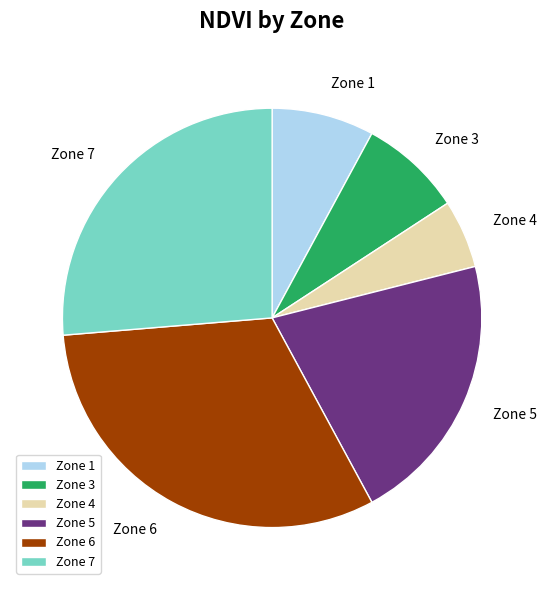

Which category has the biggest portion of the pie?

Zone 6